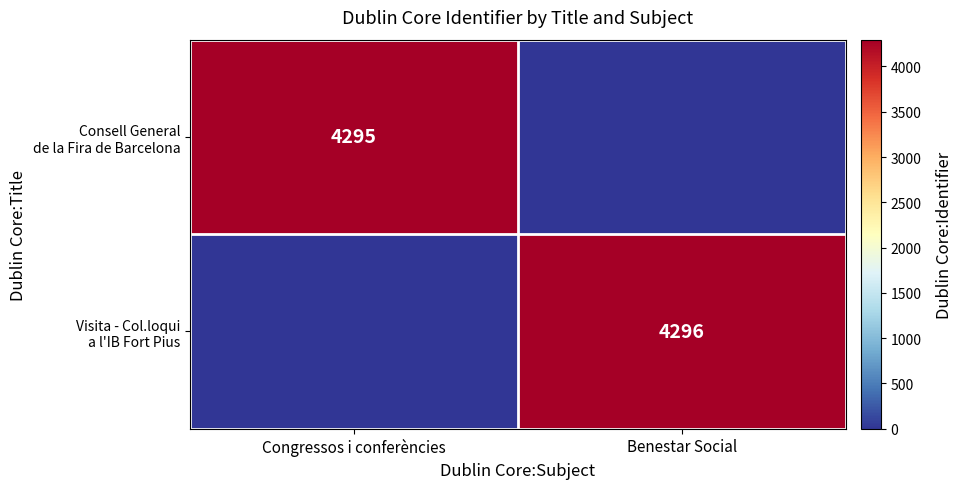

How many series are shown in this chart?

2